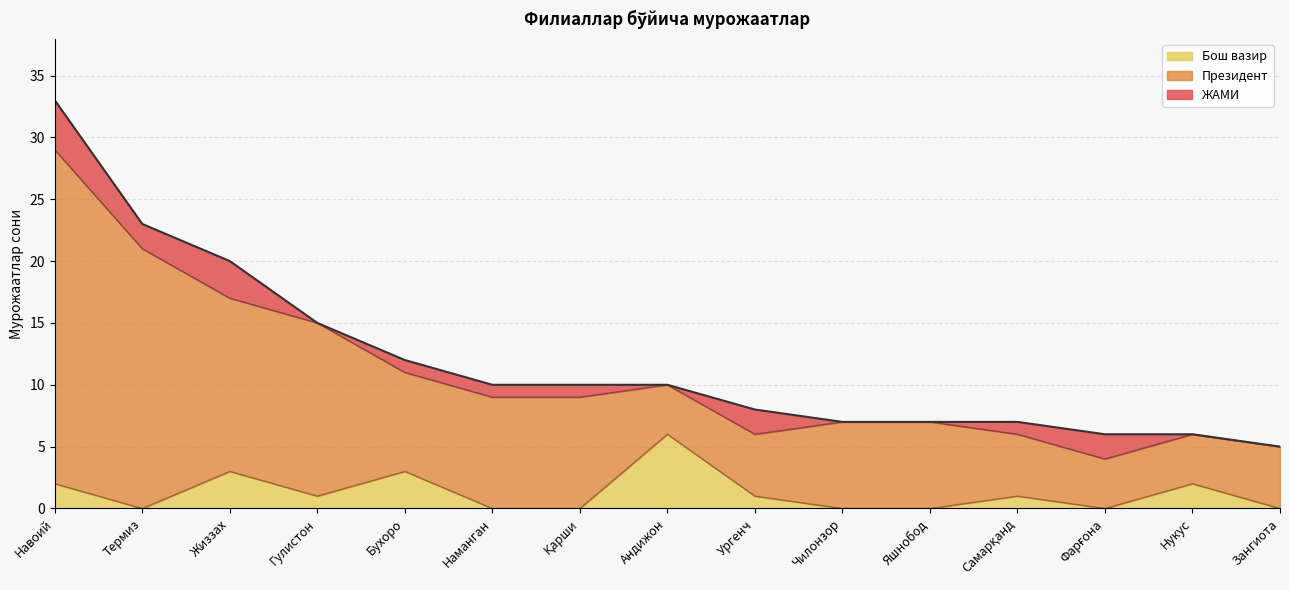

Which series has the largest range (max minus min)?

ЖАМИ